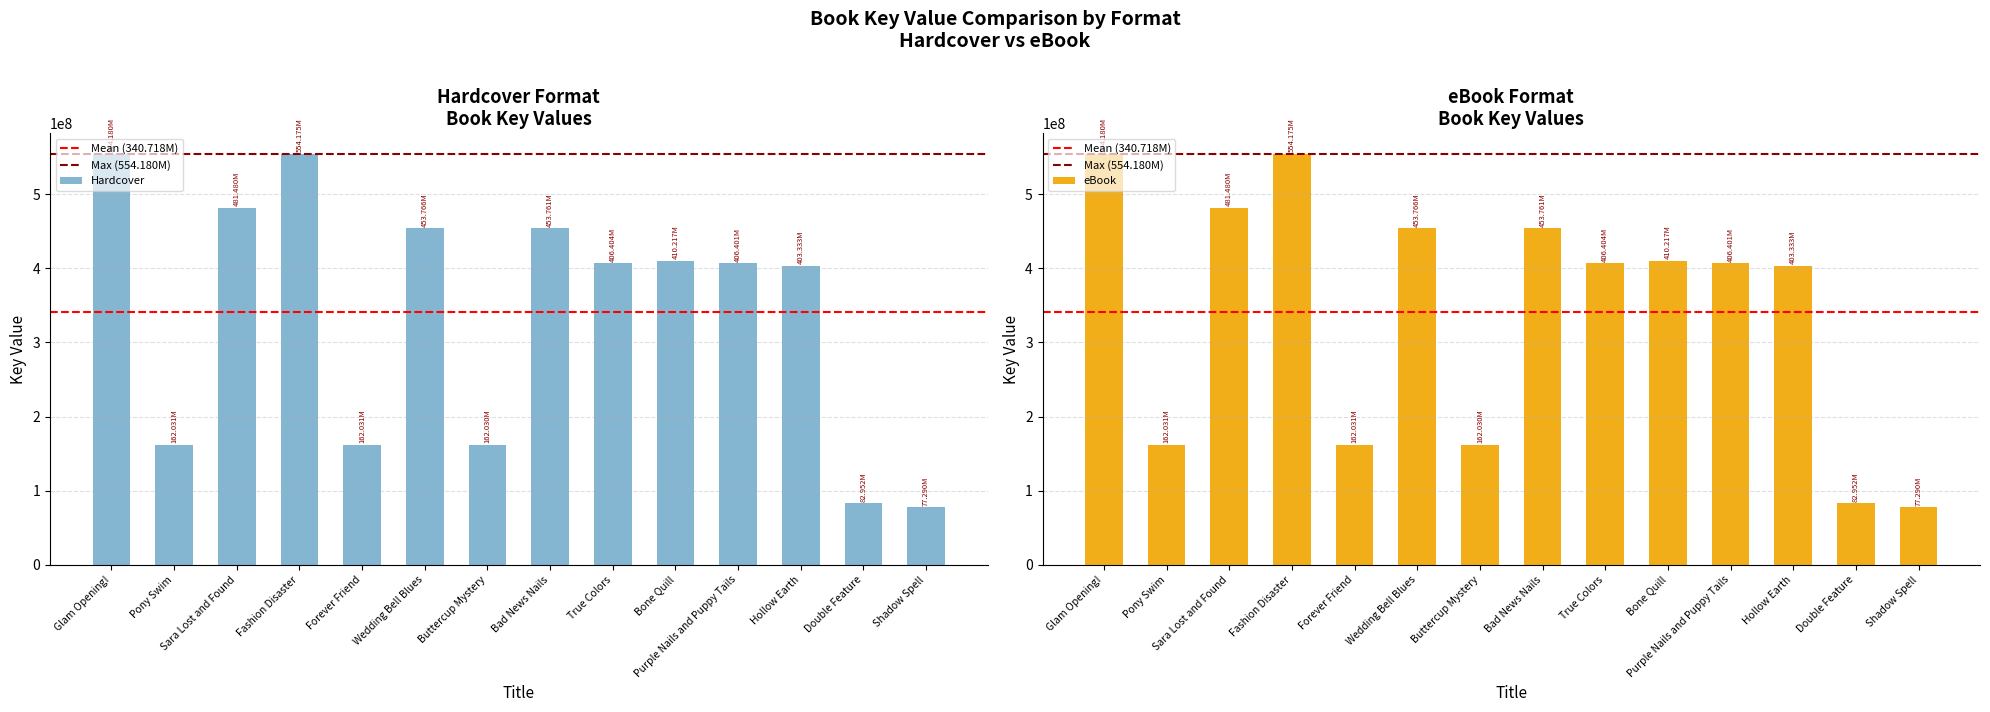

Rank the categories by Trade Paperback value from highest to lowest.

Glam Opening!, Fashion Disaster, Sara Lost and Found, Wedding Bell Blues, Bad News Nails, Bone Quill, True Colors, Purple Nails and Puppy Tails, Hollow Earth, Pony Swim, Forever Friend, Buttercup Mystery, Double Feature, Shadow Spell